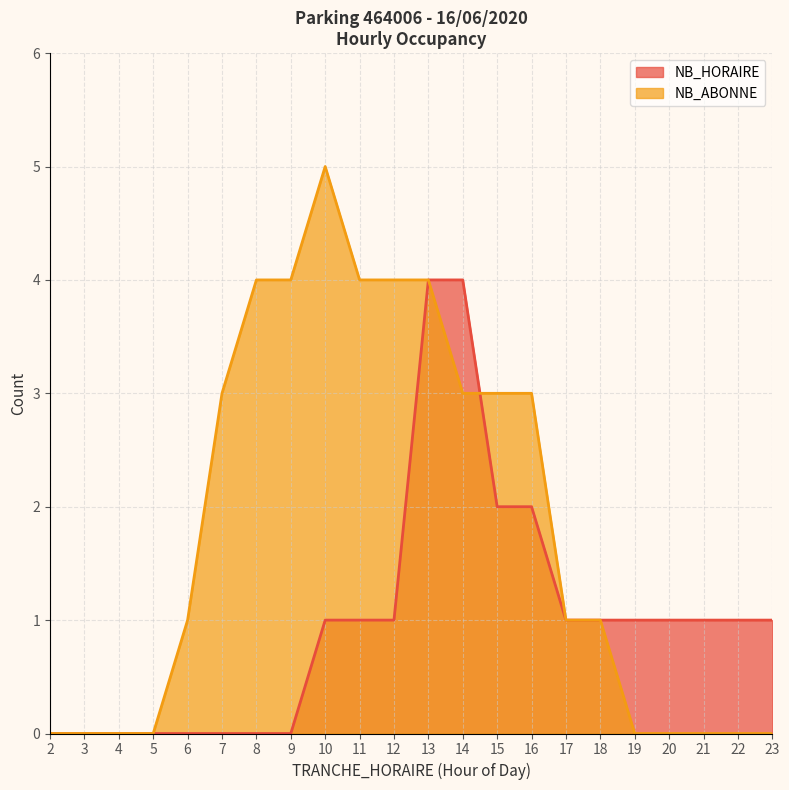

Does the chart have visible grid lines?

Yes